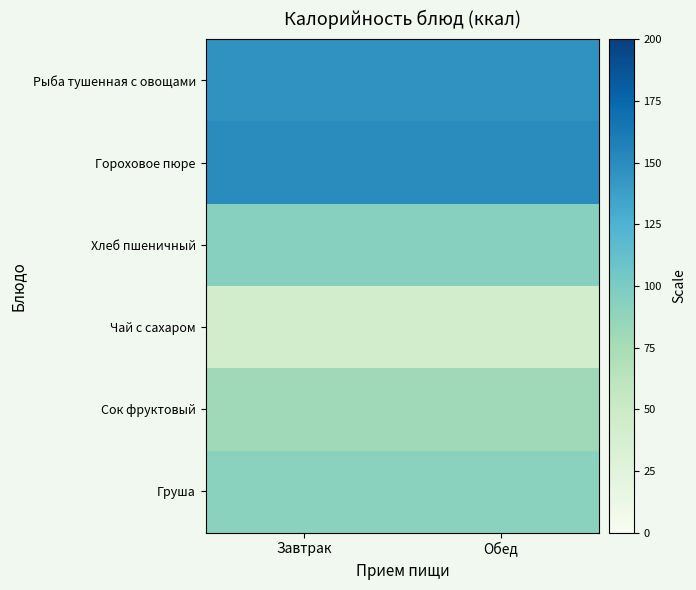

Reading right to left, what are all the values shown in this chart?

Рыба тушенная с овощами: Обед=145.6	Завтрак=145.6
Гороховое пюре: Обед=150.4	Завтрак=150.4
Хлеб пшеничный: Обед=93.5	Завтрак=93.5
Чай с сахаром: Обед=42.2	Завтрак=42.2
Сок фруктовый: Обед=80.0	Завтрак=80.0
Груша: Обед=91.0	Завтрак=91.0